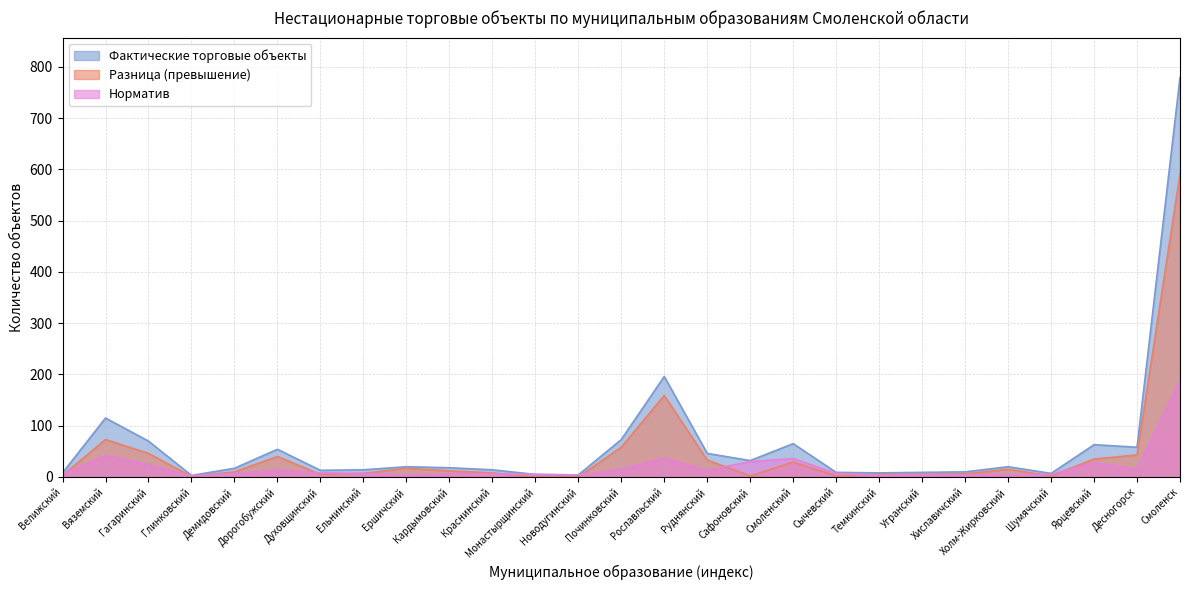

At which category does Разница (превышение) reach its first local peak?

Вяземский